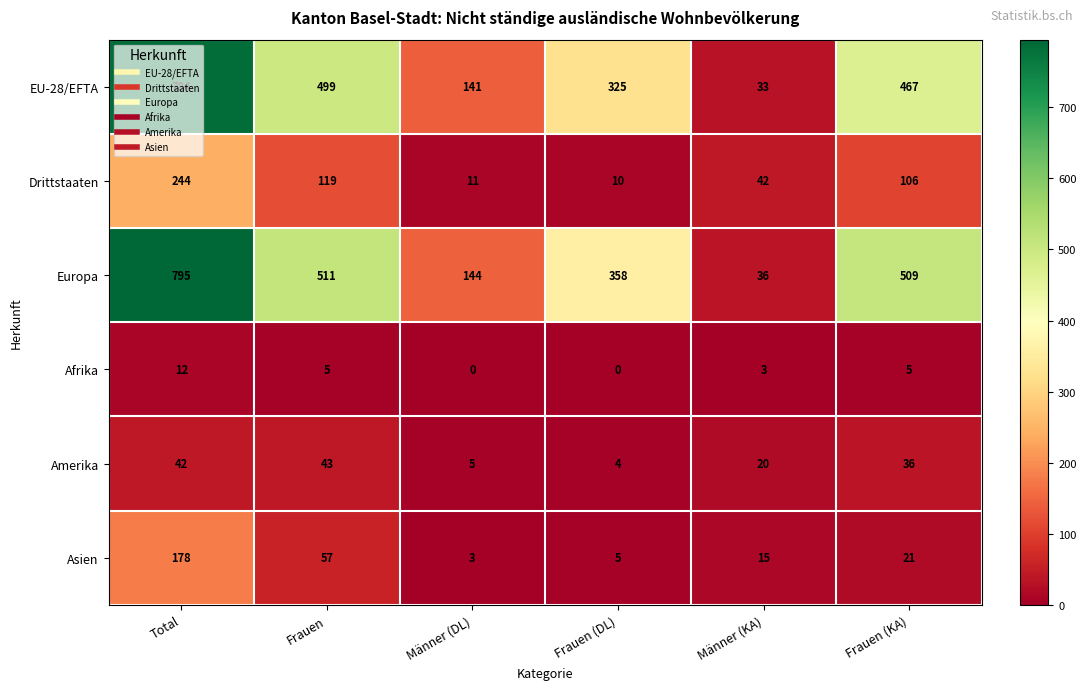

Count the Afrika values in the range 0 to 5.

5